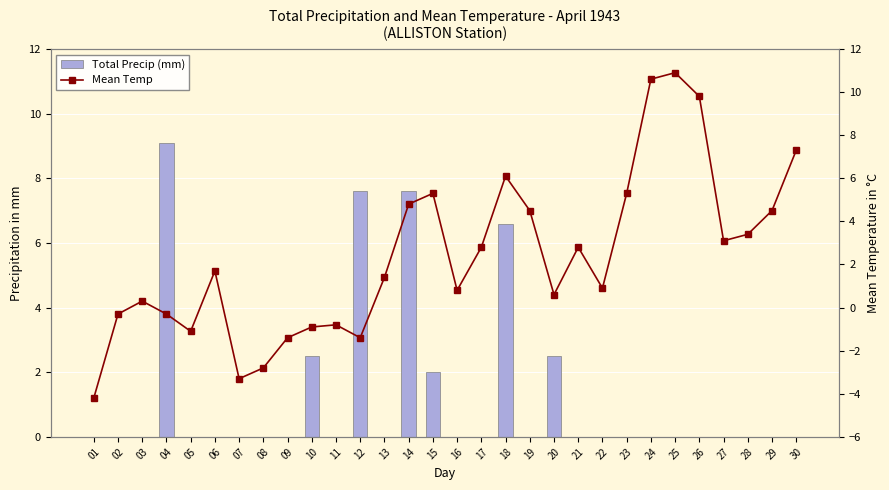

Rank the categories by Total Precip (mm) value from highest to lowest.

04, 12, 14, 18, 10, 20, 15, 01, 02, 03, 05, 06, 07, 08, 09, 11, 13, 16, 17, 19, 21, 22, 23, 24, 25, 26, 27, 28, 29, 30